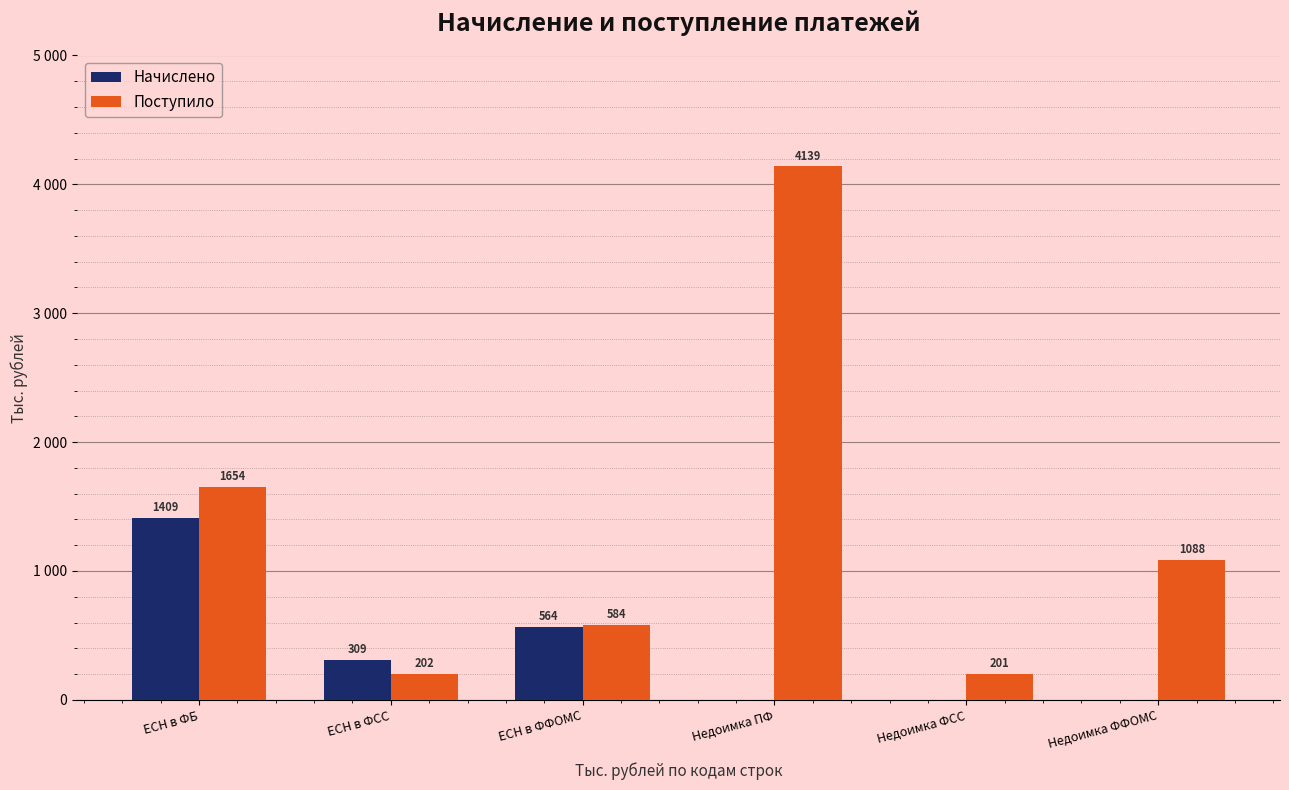

What are all the series names shown in the legend?

Начислено, Поступило